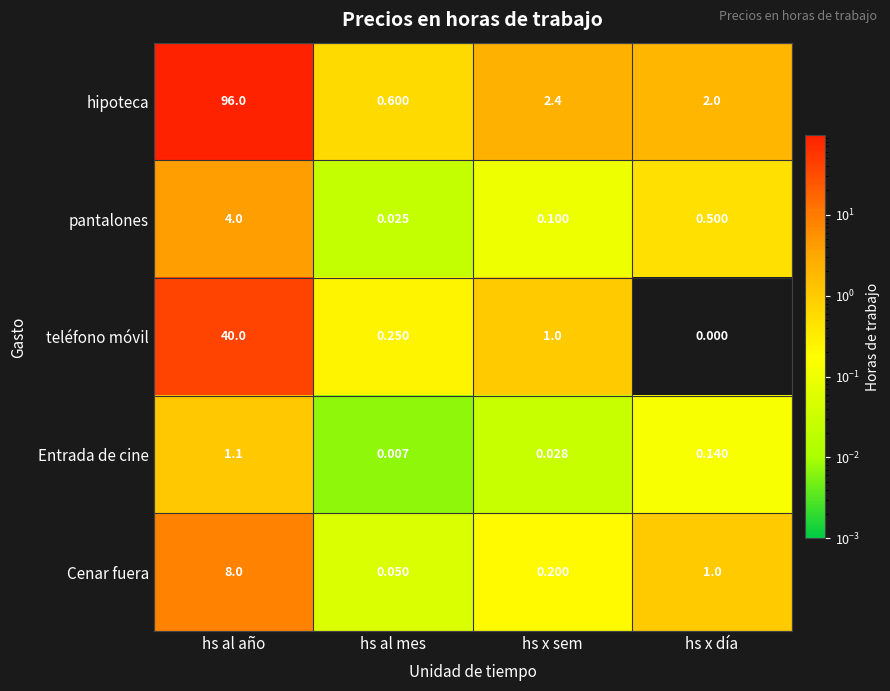

Which label corresponds to the smallest value in the chart?

hs x día